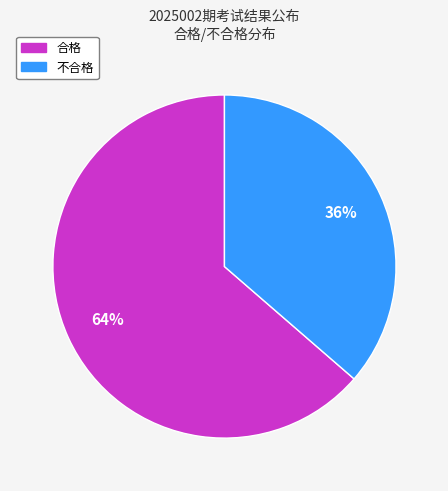

To the nearest percent, what is the combined percentage of 合格 and 不合格?

100%